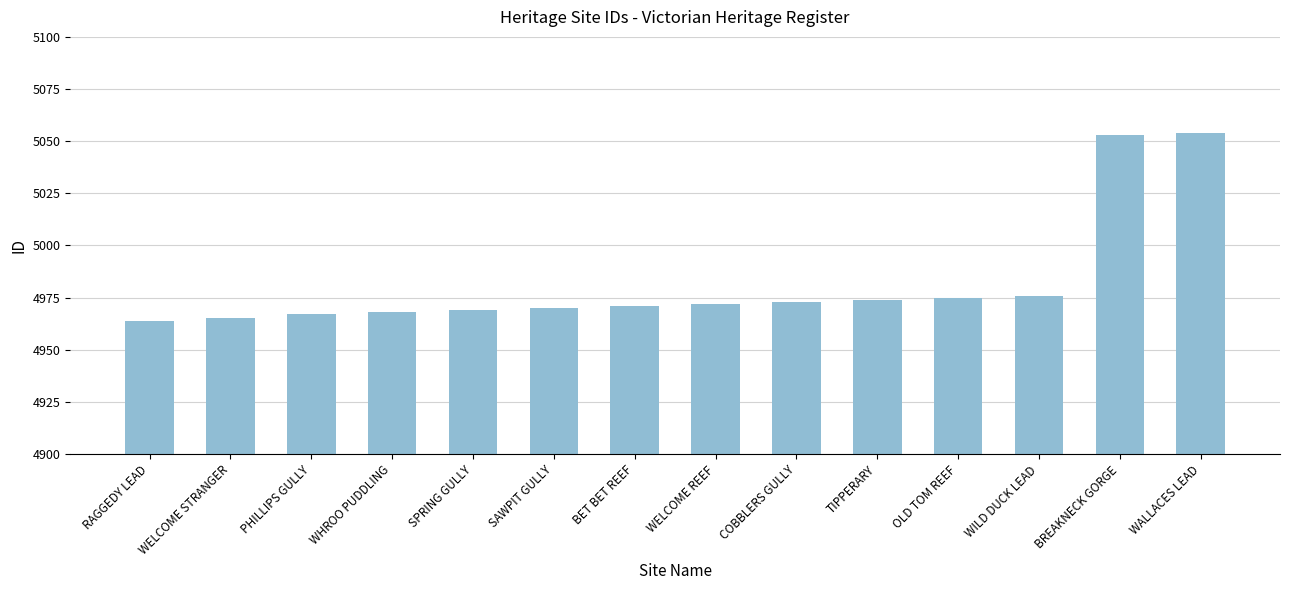

What is the label of the 9th bar from the right?

SAWPIT GULLY